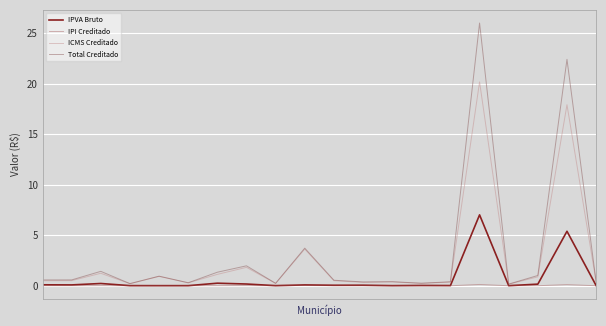

List the series in order of their peak value, highest first.

Total Creditado, ICMS Creditado, IPVA Bruto, IPI Creditado